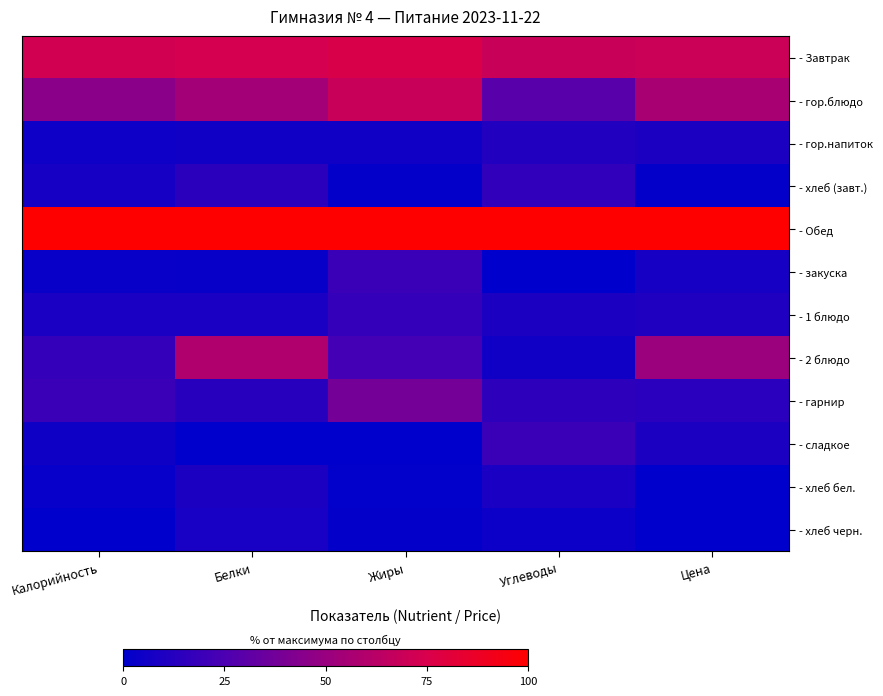

Reading right to left, what are all the values shown in this chart?

- Завтрак: Цена=0.7	Углеводы=0.7	Жиры=0.8	Белки=0.7	Калорийность=0.7
- гор.блюдо: Цена=0.6	Углеводы=0.3	Жиры=0.7	Белки=0.5	Калорийность=0.5
- гор.напиток: Цена=0.1	Углеводы=0.1	Жиры=0.1	Белки=0.1	Калорийность=0.0
- хлеб (завт.): Цена=0.0	Углеводы=0.2	Жиры=0.0	Белки=0.1	Калорийность=0.1
- Обед: Цена=1.0	Углеводы=1.0	Жиры=1.0	Белки=1.0	Калорийность=1.0
- закуска: Цена=0.1	Углеводы=0.0	Жиры=0.2	Белки=0.0	Калорийность=0.0
- 1 блюдо: Цена=0.1	Углеводы=0.1	Жиры=0.2	Белки=0.1	Калорийность=0.1
- 2 блюдо: Цена=0.5	Углеводы=0.1	Жиры=0.2	Белки=0.6	Калорийность=0.2
- гарнир: Цена=0.1	Углеводы=0.2	Жиры=0.4	Белки=0.1	Калорийность=0.2
- сладкое: Цена=0.1	Углеводы=0.2	Жиры=0.0	Белки=0.0	Калорийность=0.1
- хлеб бел.: Цена=0.0	Углеводы=0.1	Жиры=0.0	Белки=0.1	Калорийность=0.0
- хлеб черн.: Цена=0.0	Углеводы=0.0	Жиры=0.0	Белки=0.1	Калорийность=0.0